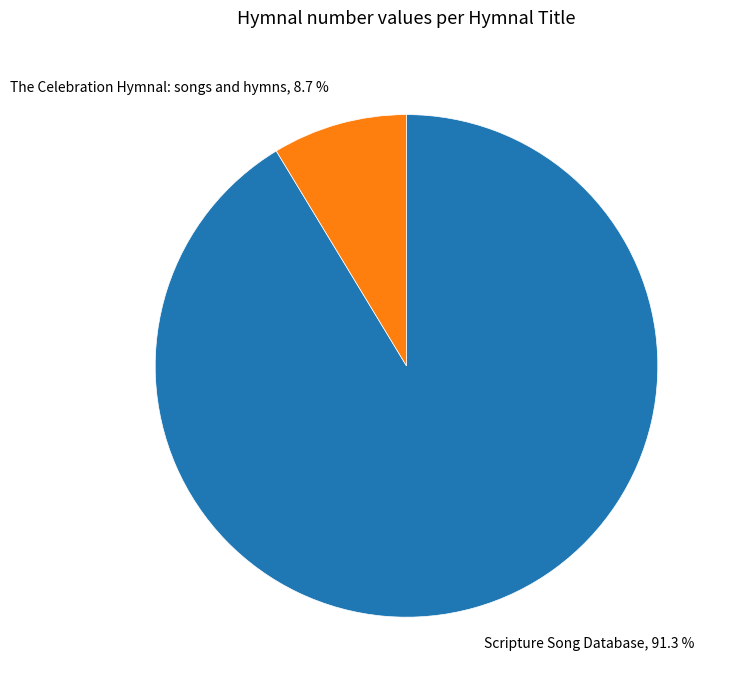

Is there a majority slice in this chart?

Yes